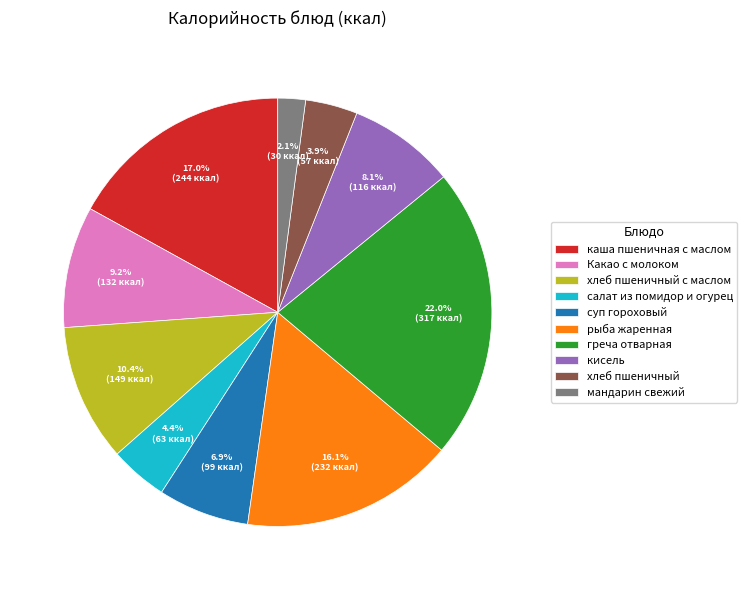

What is the ratio of the value at хлеб пшеничный с маслом to the value at салат из помидор и огурец?

2.4